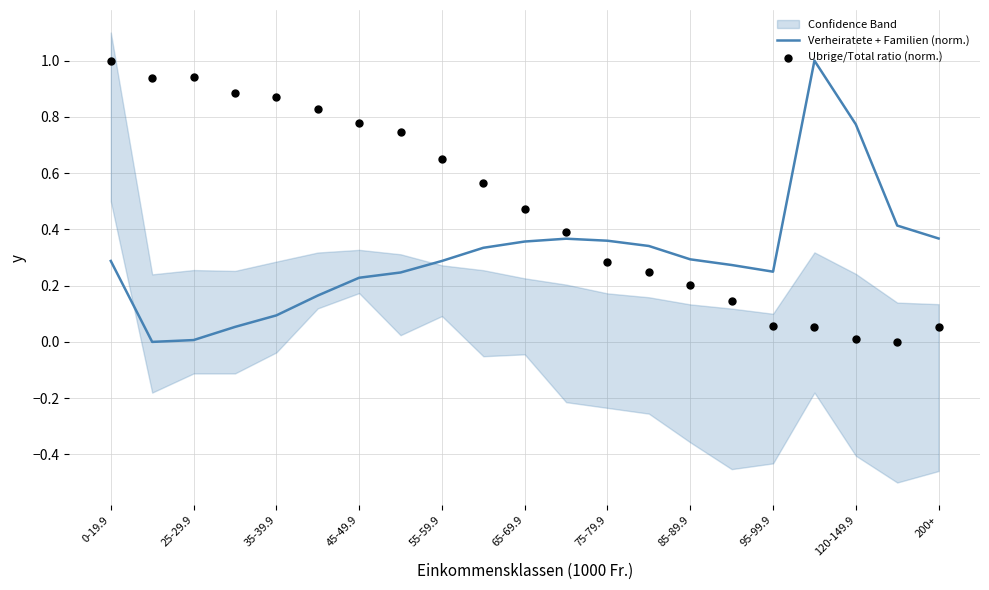

Which series contains the lowest Y value?

Verheiratete + Familien (norm.)